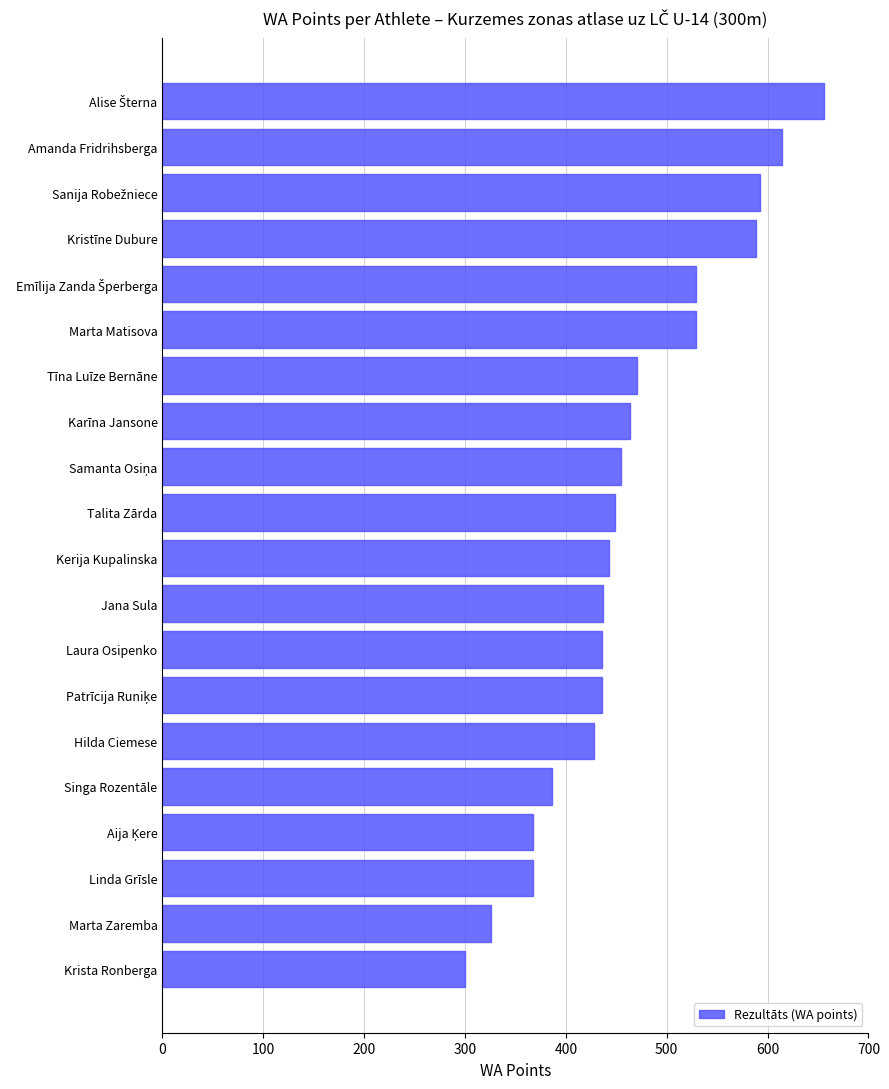

How many distinct data groups are displayed?

1